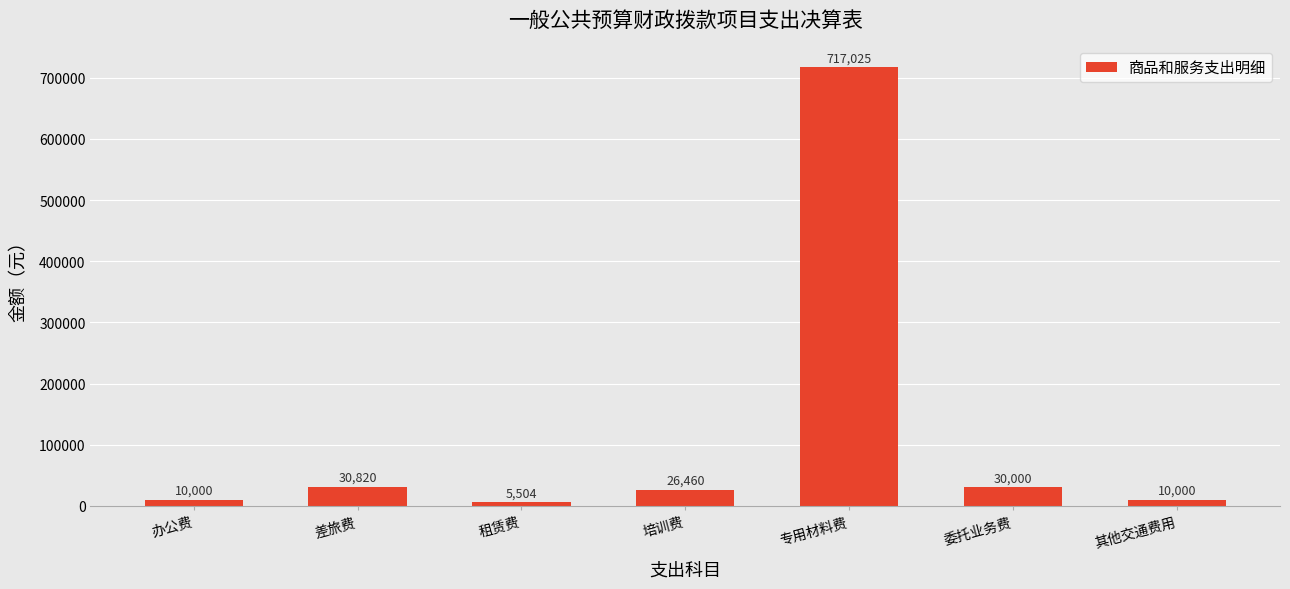

True or false: the data shows 717024.5 at 专用材料费.

True